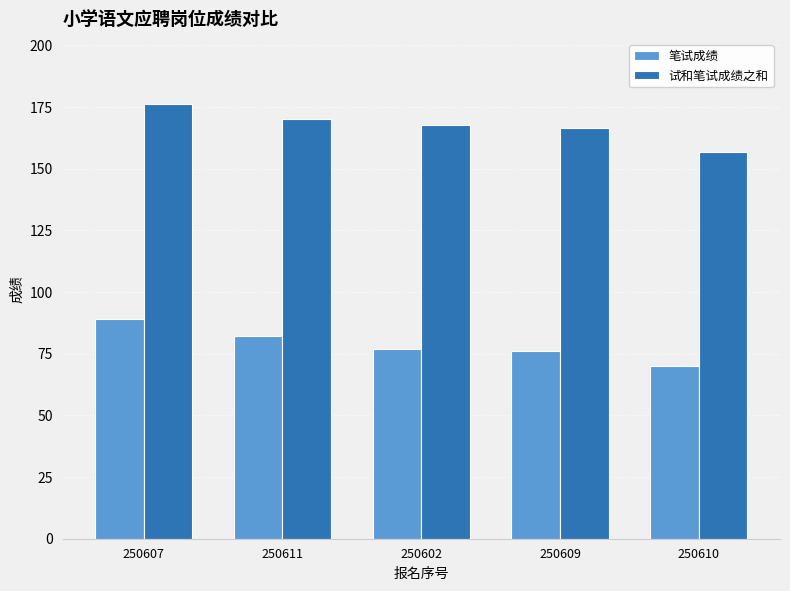

What is the maximum value for 笔试成绩?

89.0